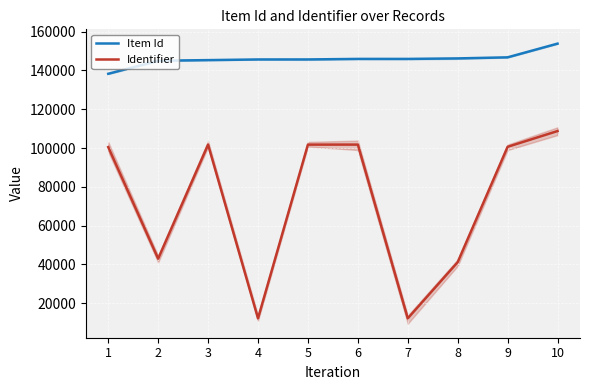

What is the maximum value shown in the chart?

153836